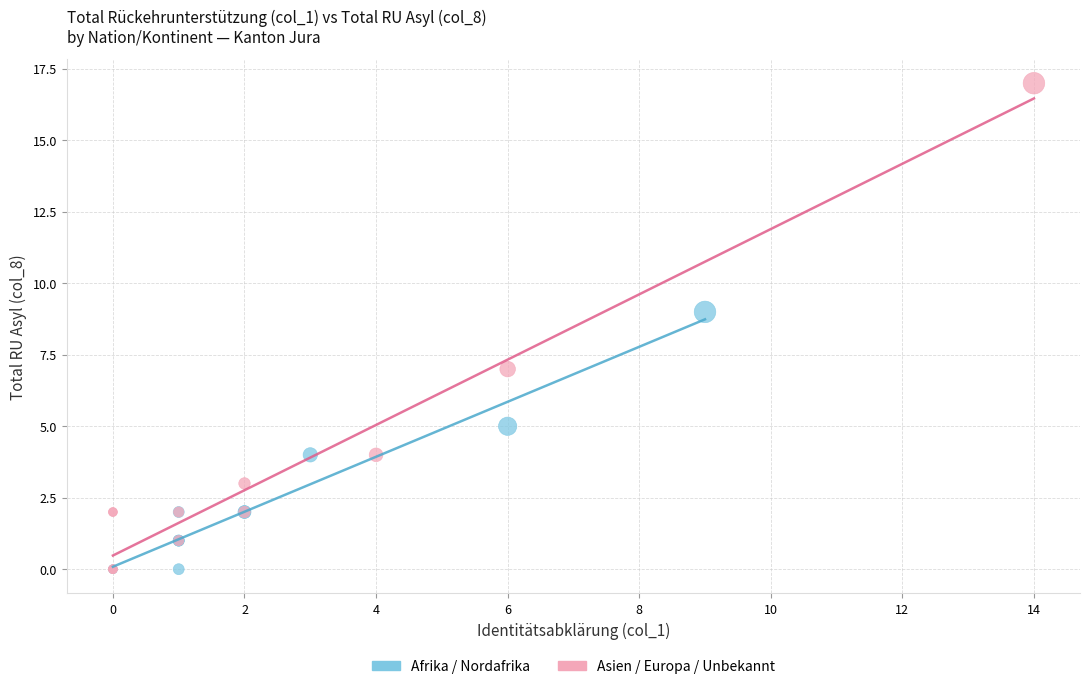

What are all the series names shown in the legend?

Afrika / Nordafrika, Asien / Europa / Unbekannt